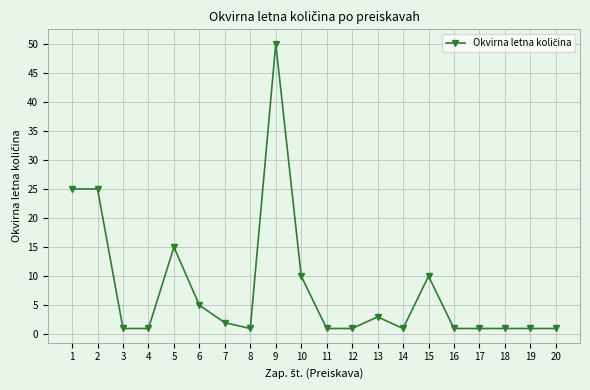

What is the difference between the maximum and minimum values?

49